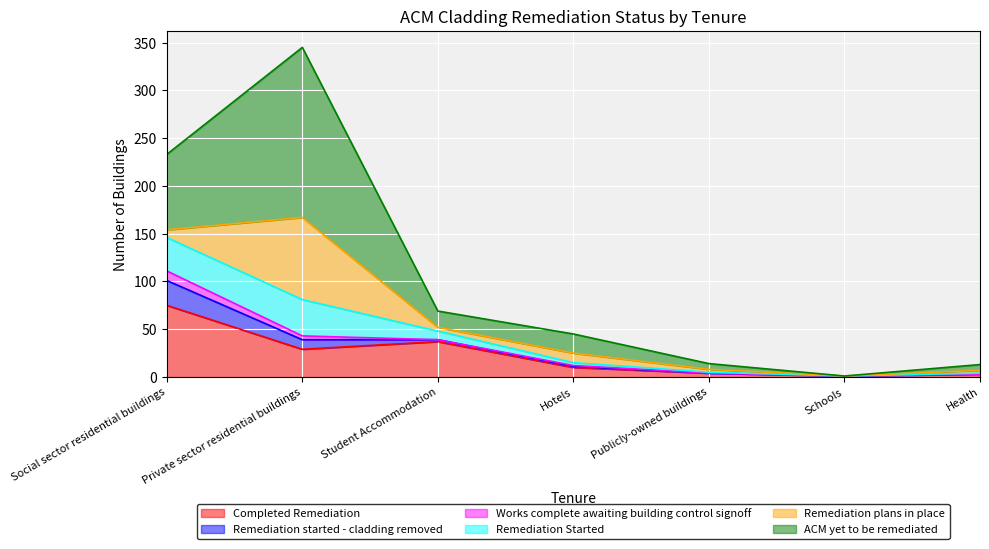

What is the value of the ACM yet to be remediated point at the 7th from the left?

6